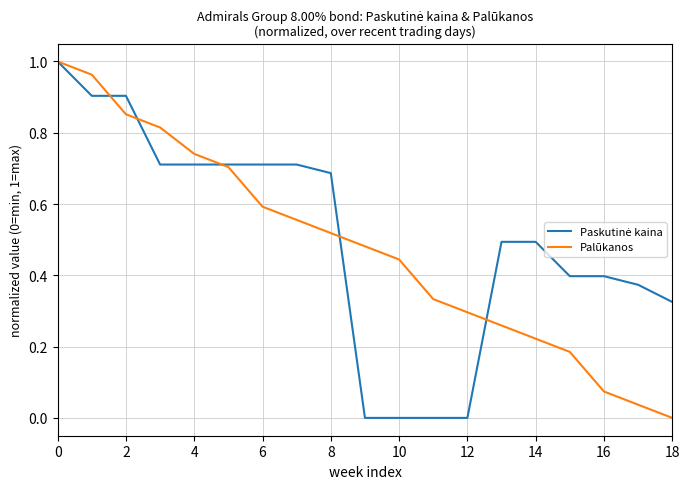

What is the value of the Paskutinė kaina point at the 18th from the left?

0.4